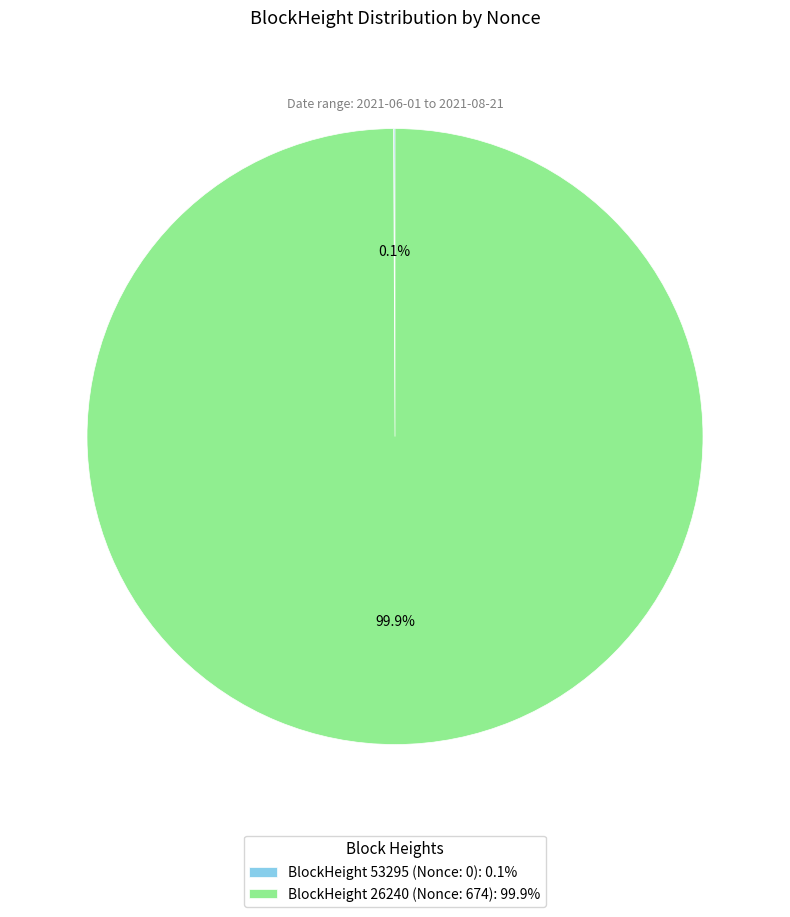

Is BlockHeight 26240 (Nonce: 674): 99.9% the majority of the pie?

Yes